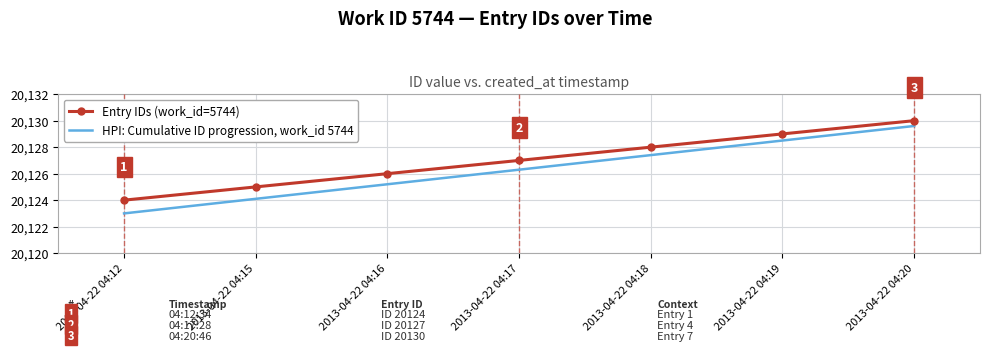

What is the sum of all HPI: Cumulative ID progression, work_id 5744 values?

140884.1